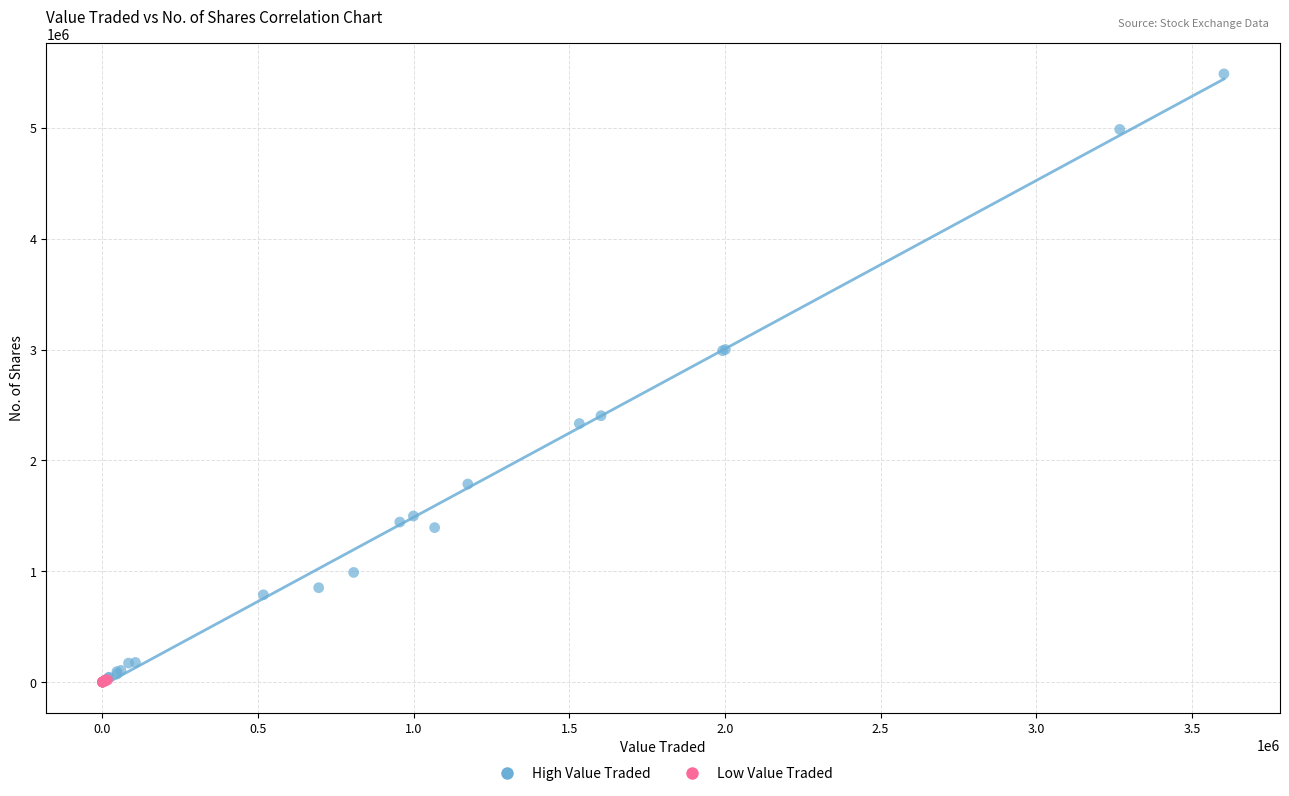

Which series reaches the maximum Y coordinate?

High Value Traded